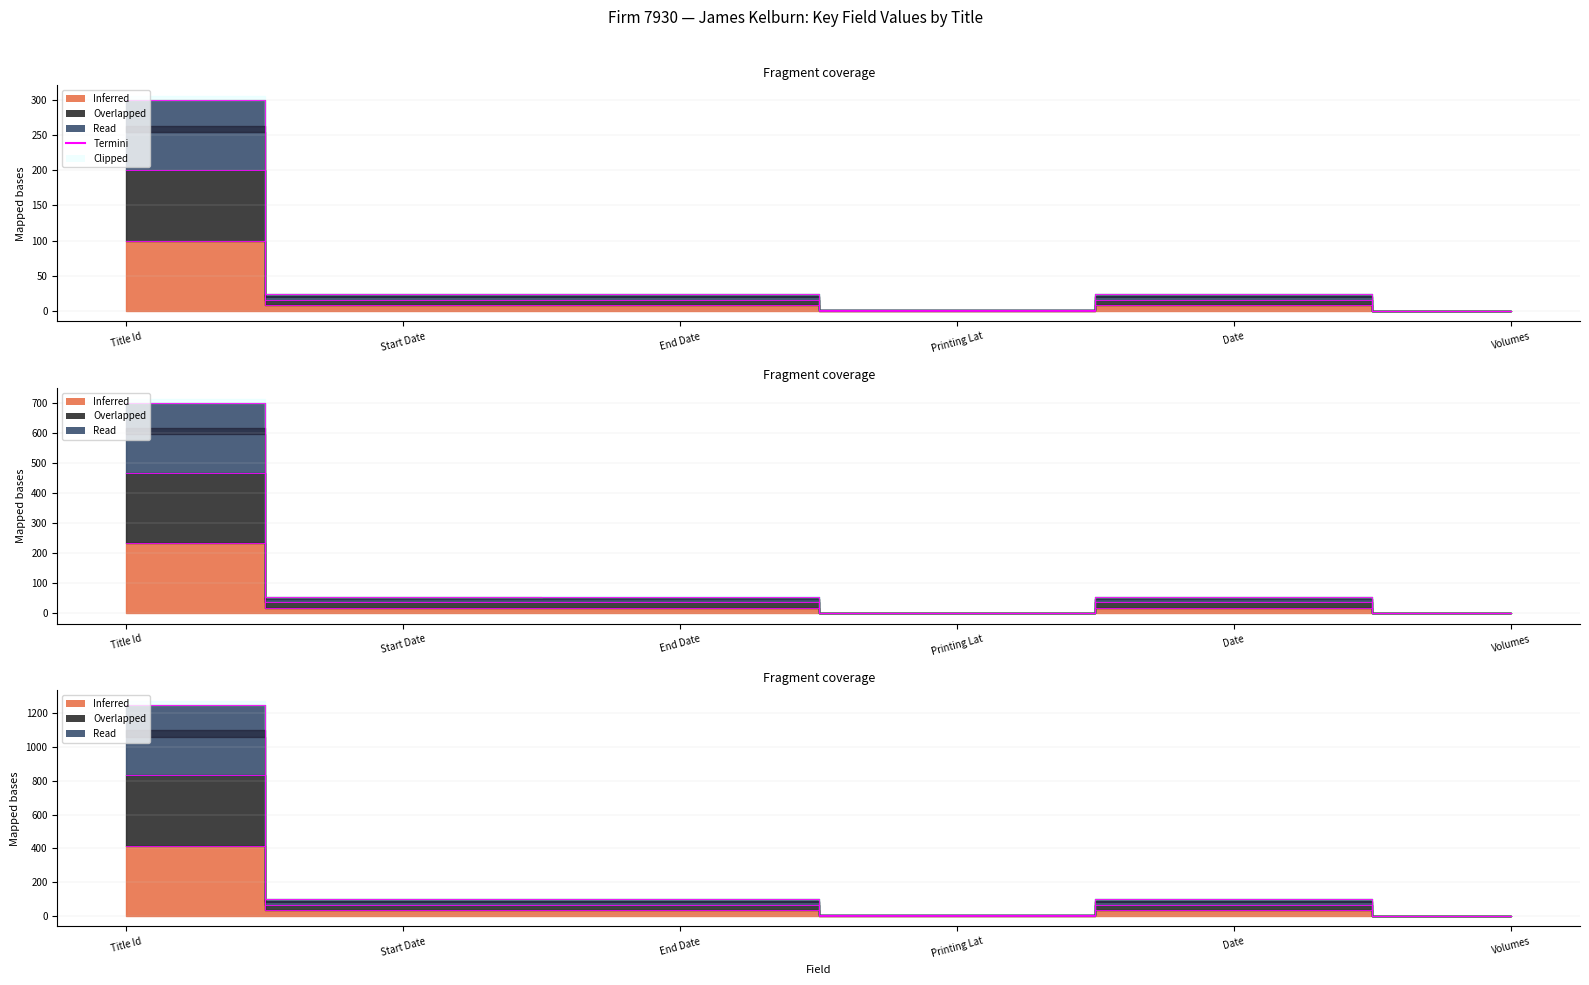

At which category does Overlapped reach its first local peak?

End Date